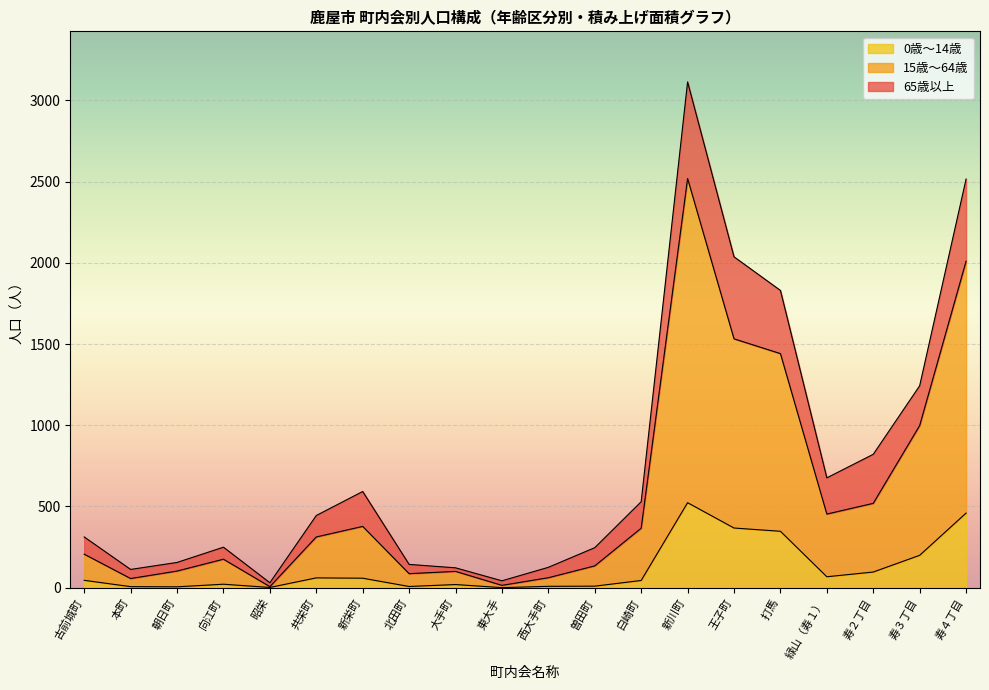

What are all the series names shown in the legend?

0歳～14歳, 15歳～64歳, 65歳以上